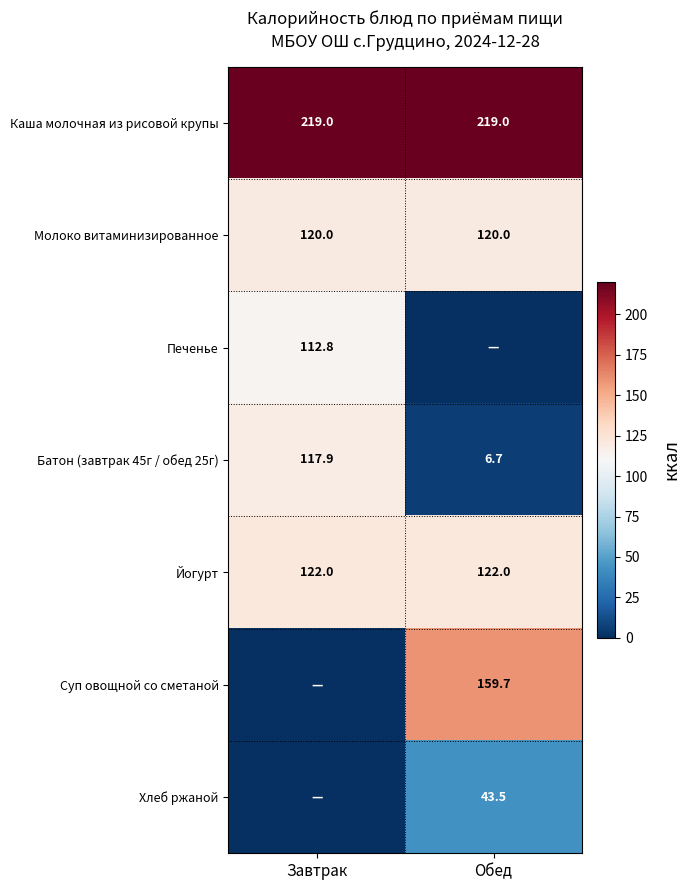

Is the value of Батон (завтрак 45г / обед 25г) at Завтрак greater than the value of Каша молочная из рисовой крупы at Обед?

No